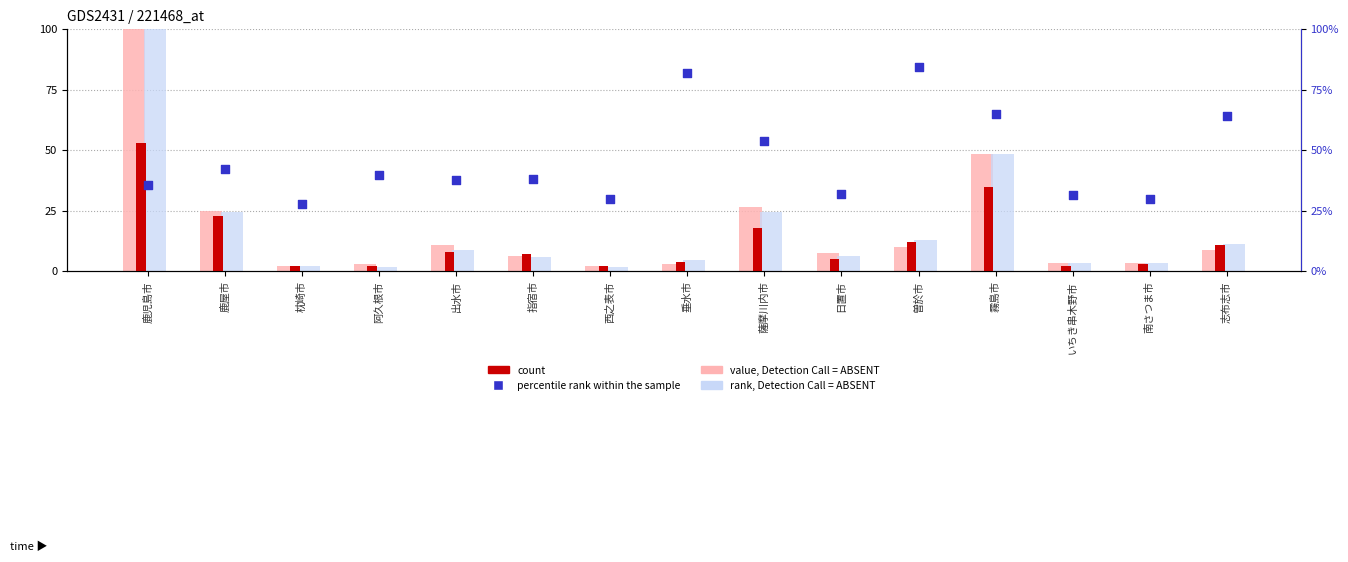

Which series has the largest Y range (max minus min)?

rank, Detection Call = ABSENT